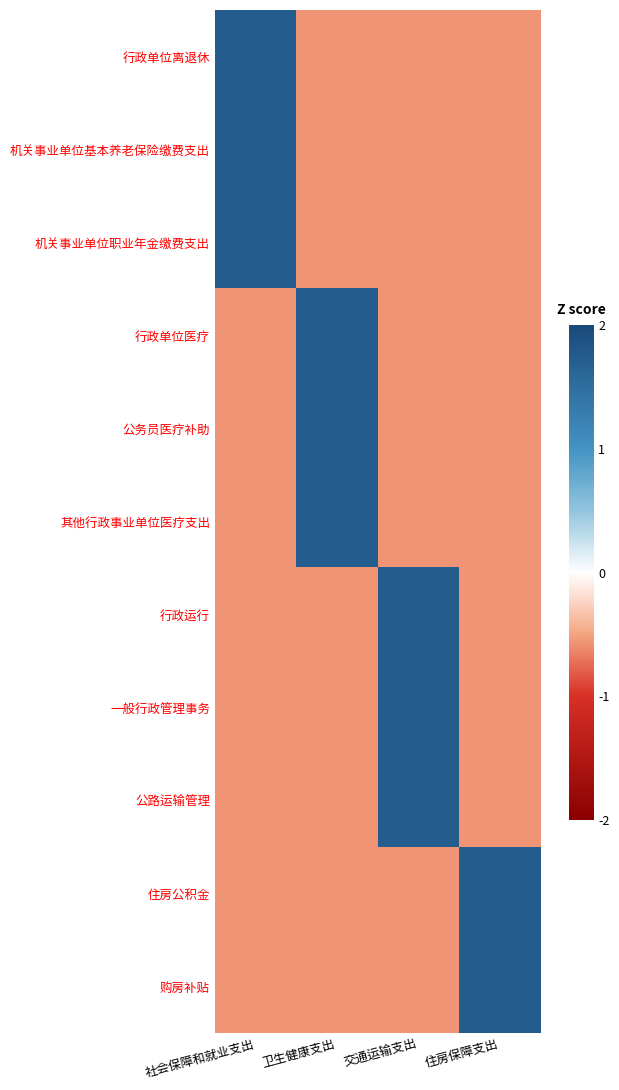

What is the minimum value shown in the chart?

-0.6